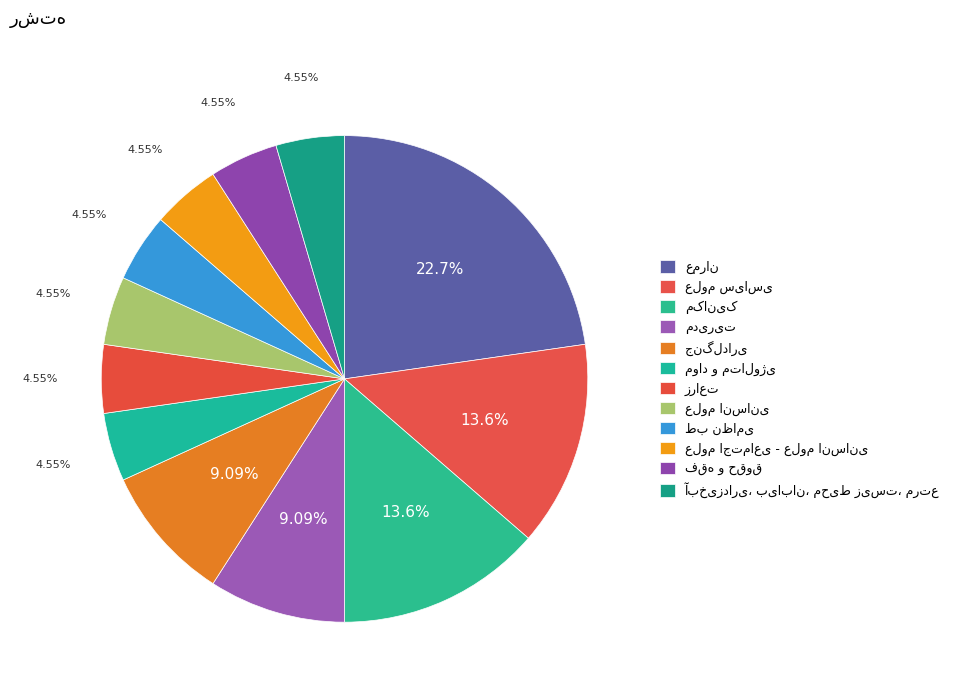

Approximately how many times larger is the value at فقه و حقوق compared to طب نظامی?

1.0